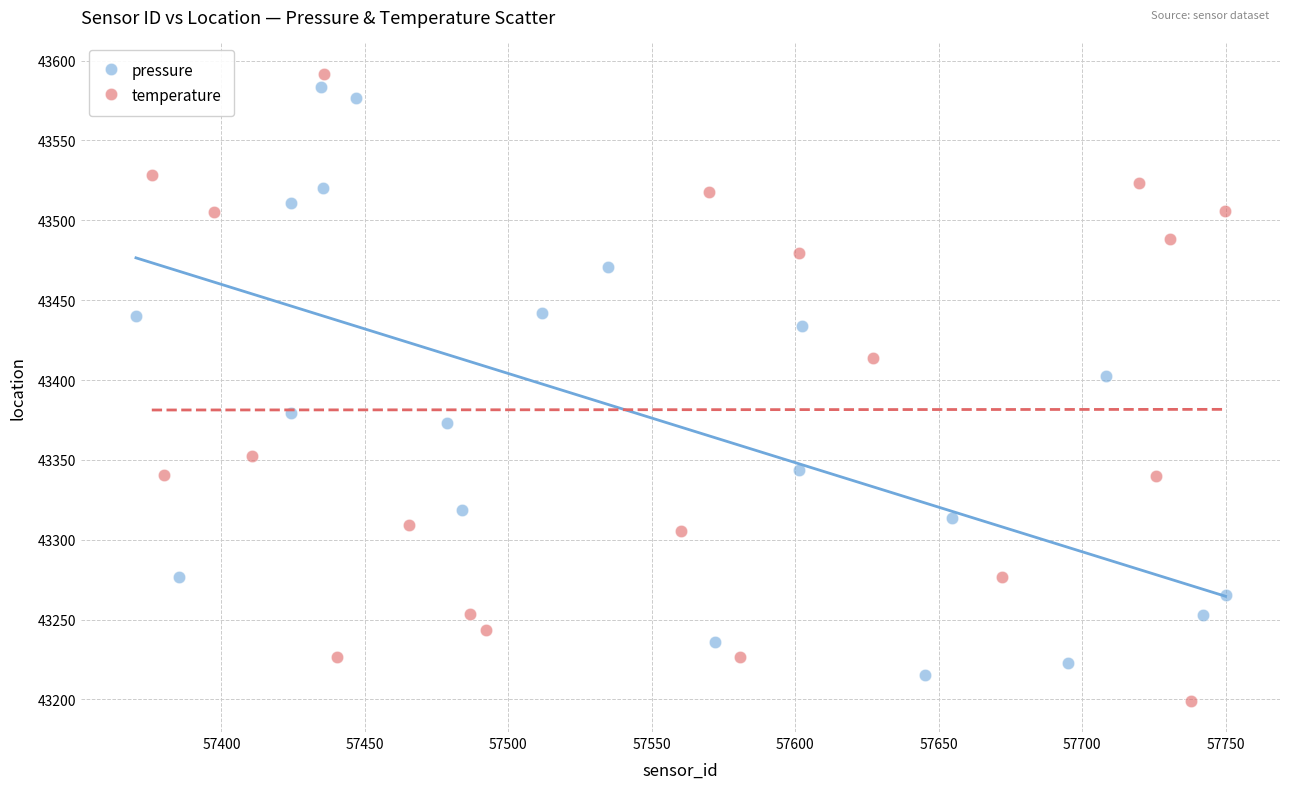

What are all the series names shown in the legend?

pressure, temperature